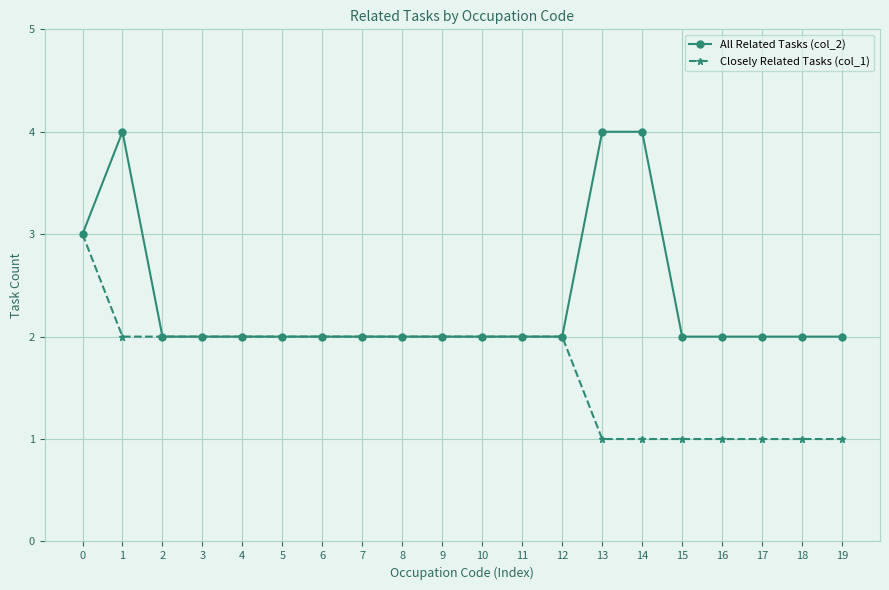

Does the chart display data point markers on the line(s)?

Yes